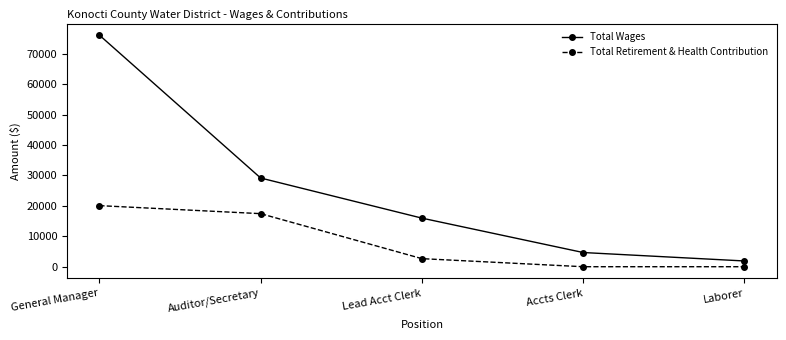

True or false: Total Retirement & Health Contribution and Total Wages intersect in this chart.

False